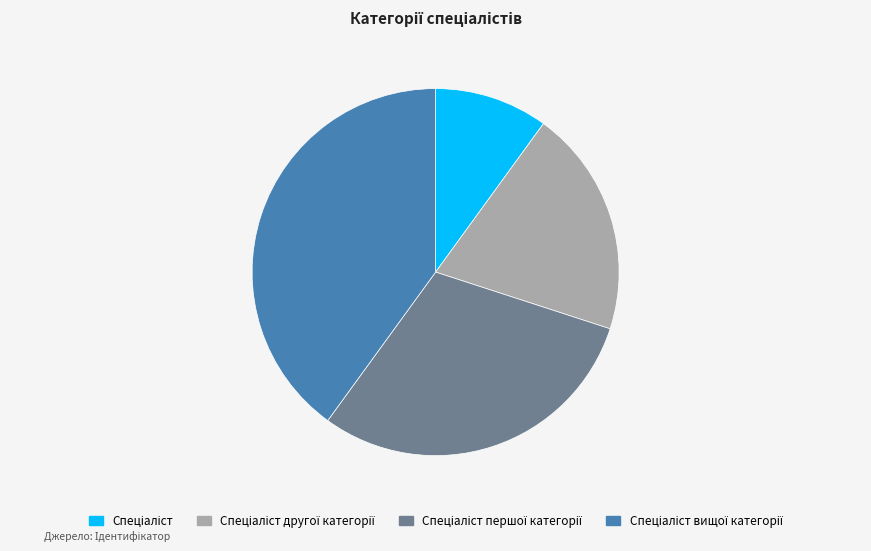

Is there any slice that represents more than half of the pie?

No